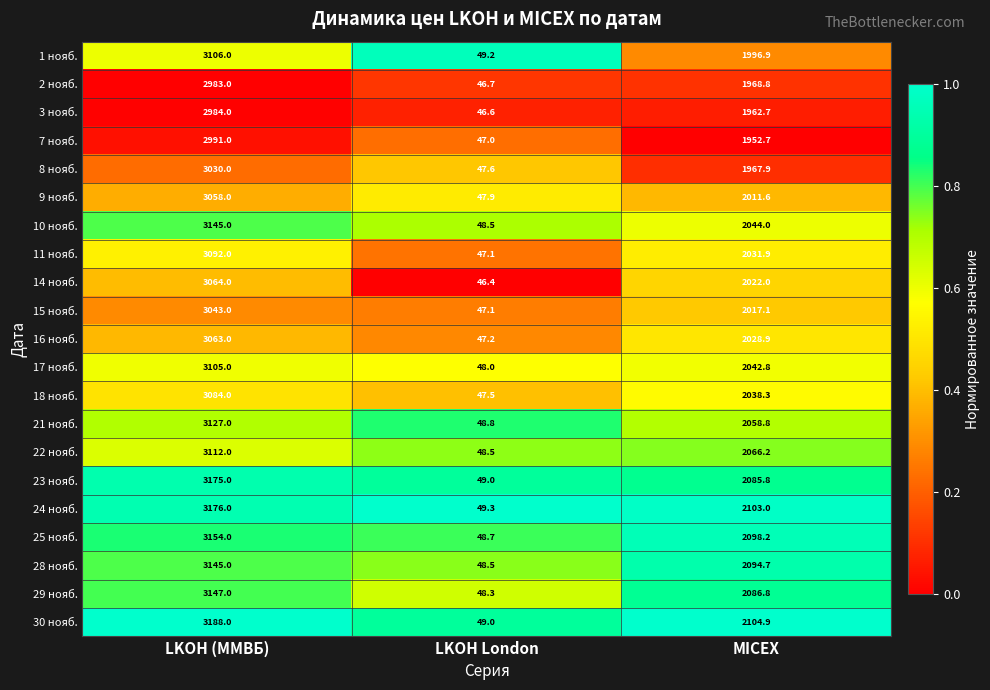

The value of 14 нояб. at LKOH (ММВБ) is 4175.6. True or false?

False